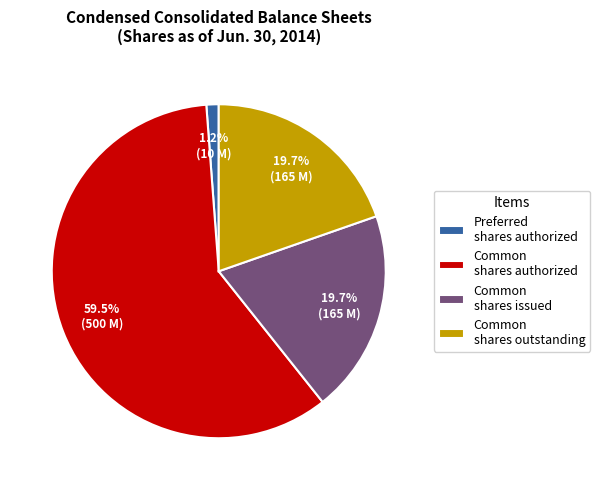

Which has a higher value, Common shares authorized or Preferred shares authorized?

Common shares authorized